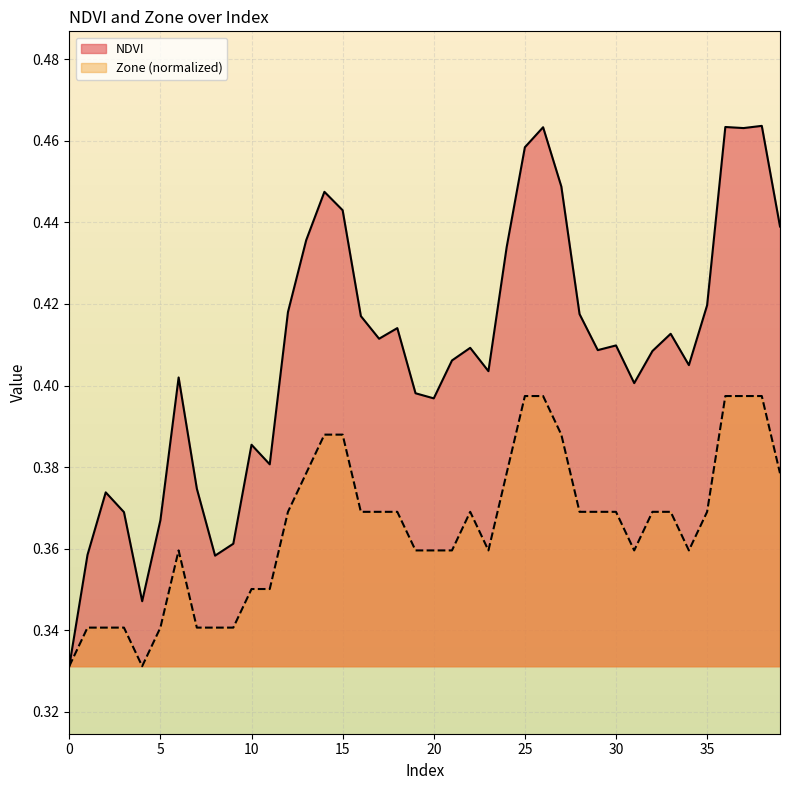

What is the approximate value of NDVI at 6?

0.4